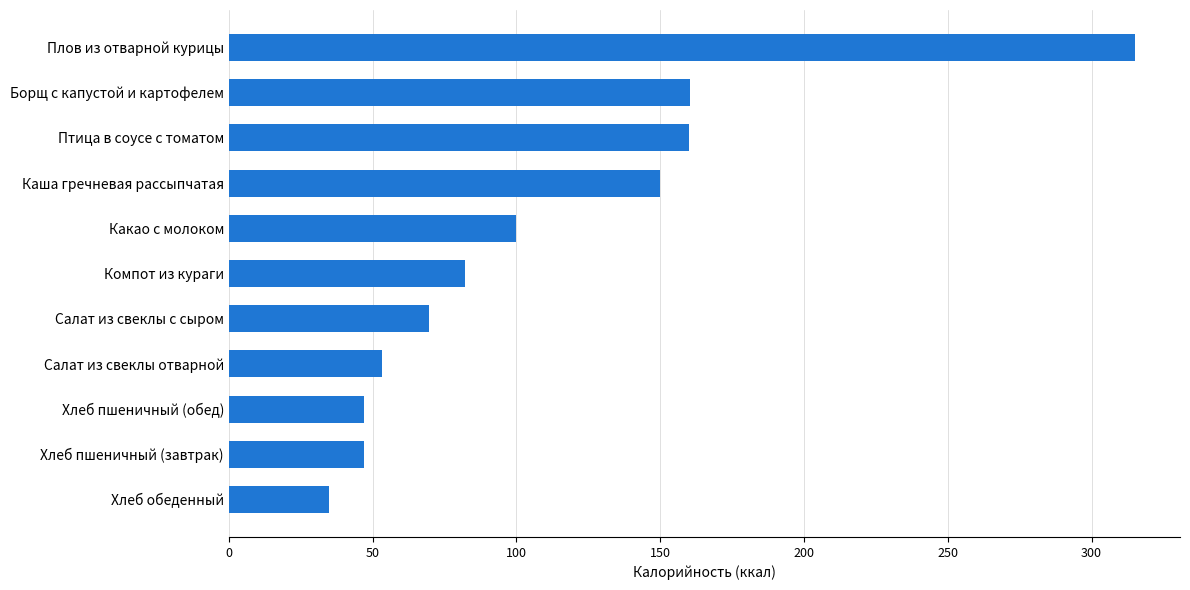

What is the value of the 5th bar from the top?

100.0